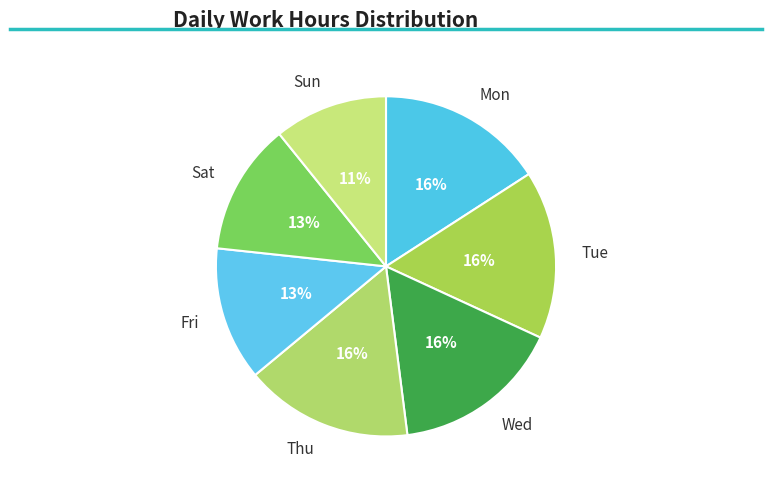

Which slice is the largest?

Wed